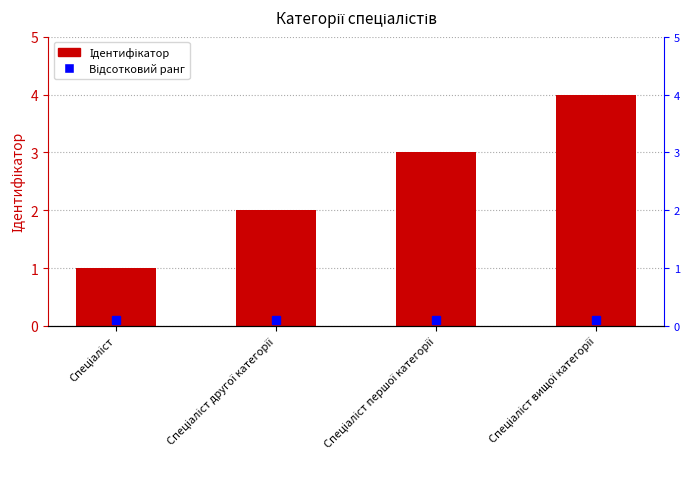

Are the bars horizontal?

No